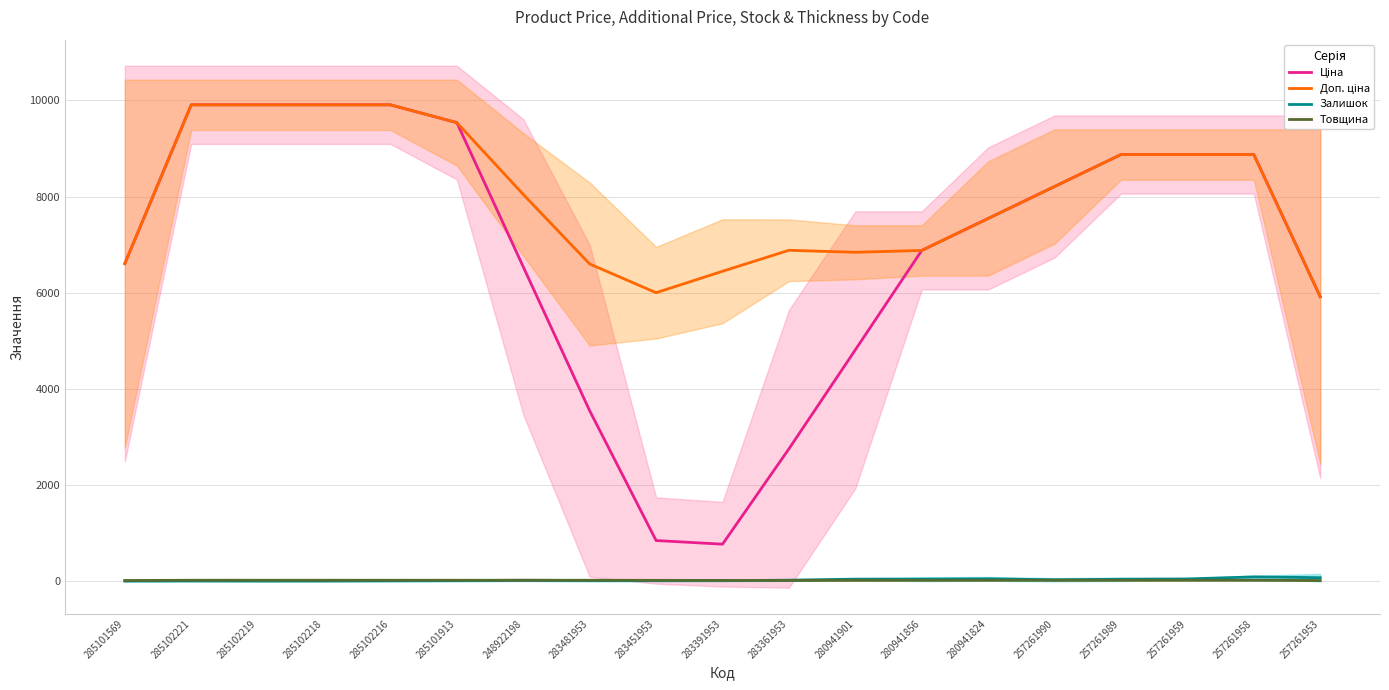

Between which two adjacent categories do Товщина and Залишок first intersect?

285101913 and 248922198